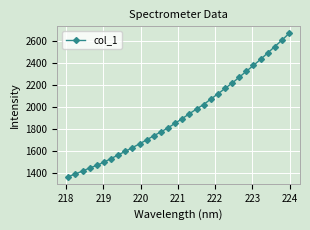

What is the minimum value shown in the chart?

1363.1